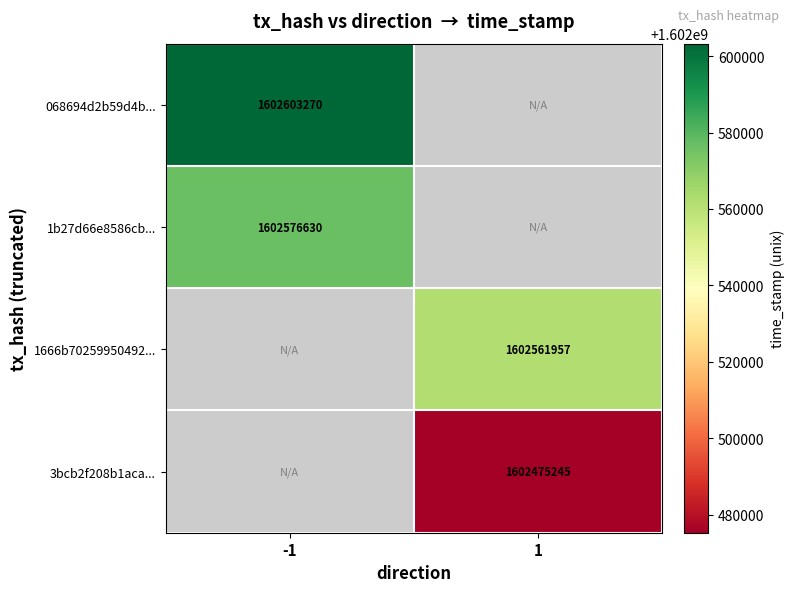

Is it true that 3bcb2f208b1aca... equals 2099999040 at 1?

False